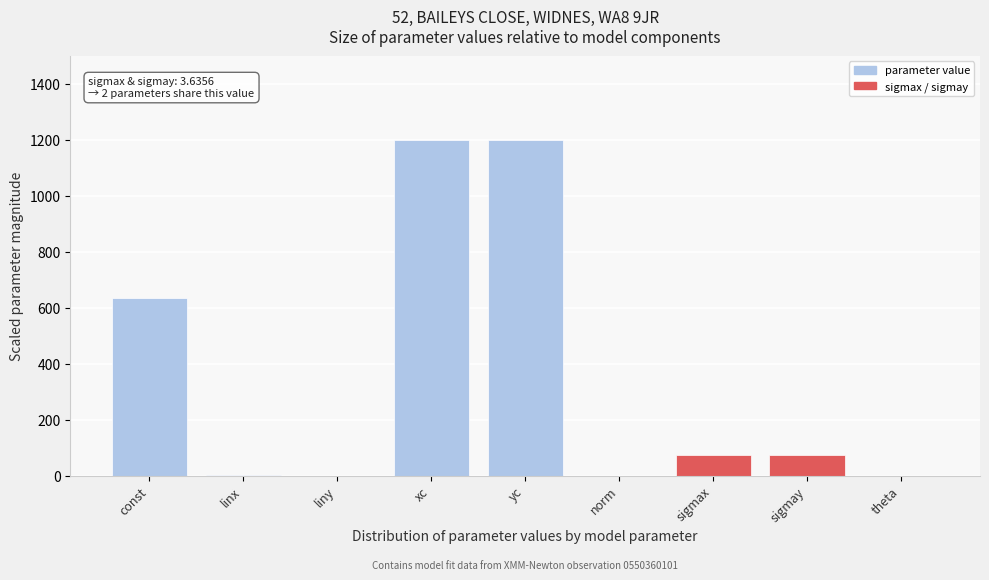

The chart shows a value of 807.7 at yc. True or false?

False